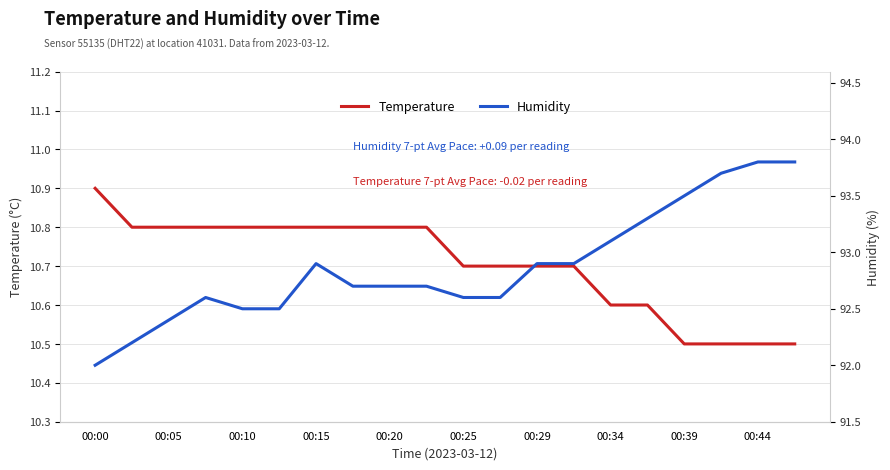

What is the spread (max minus min) of values at 00:00?

81.1